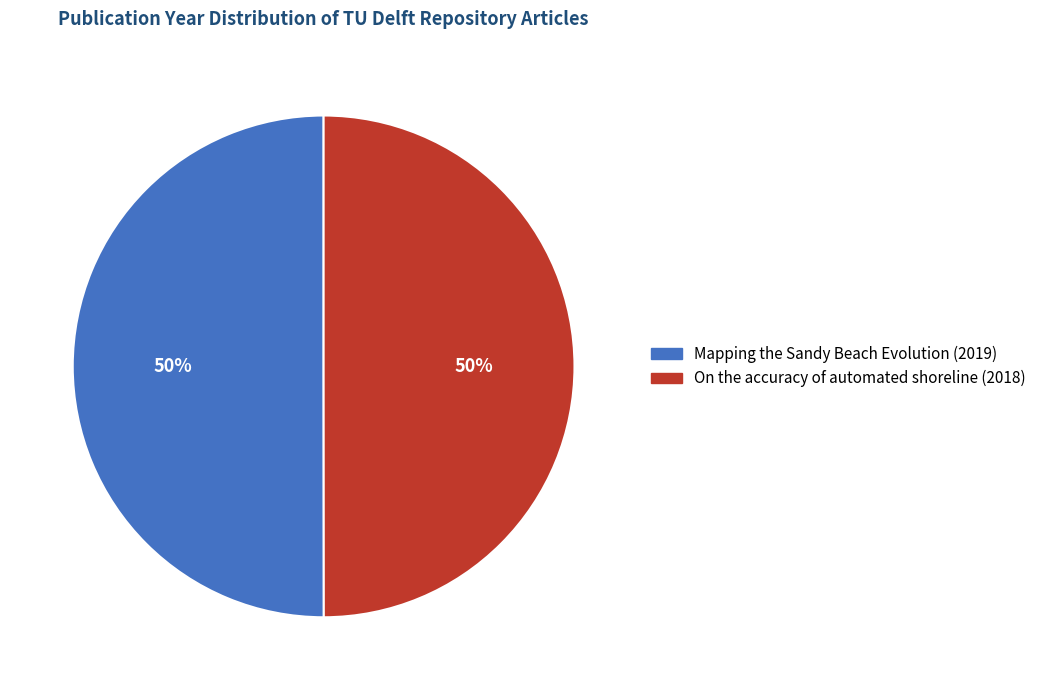

To the nearest percent, what percentage of the pie is On the accuracy of automated shoreline (2018)?

50%